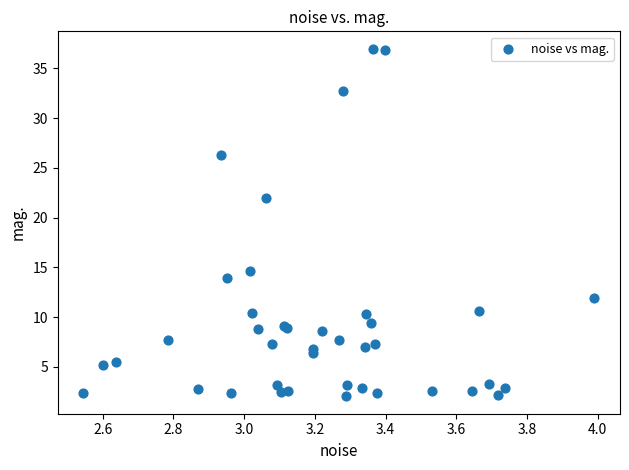

What Y value in the scatter plot is closest to 19?

22.0